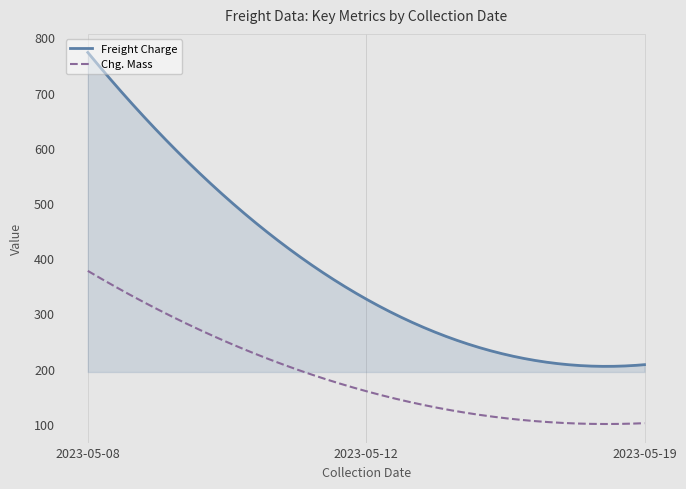

What are all the series names shown in the legend?

Freight Charge, Chg. Mass